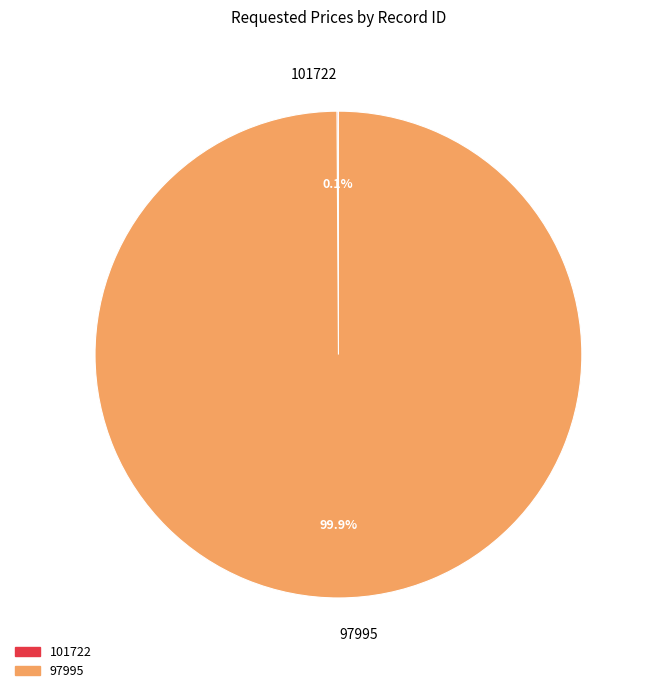

Which slice is the largest?

97995